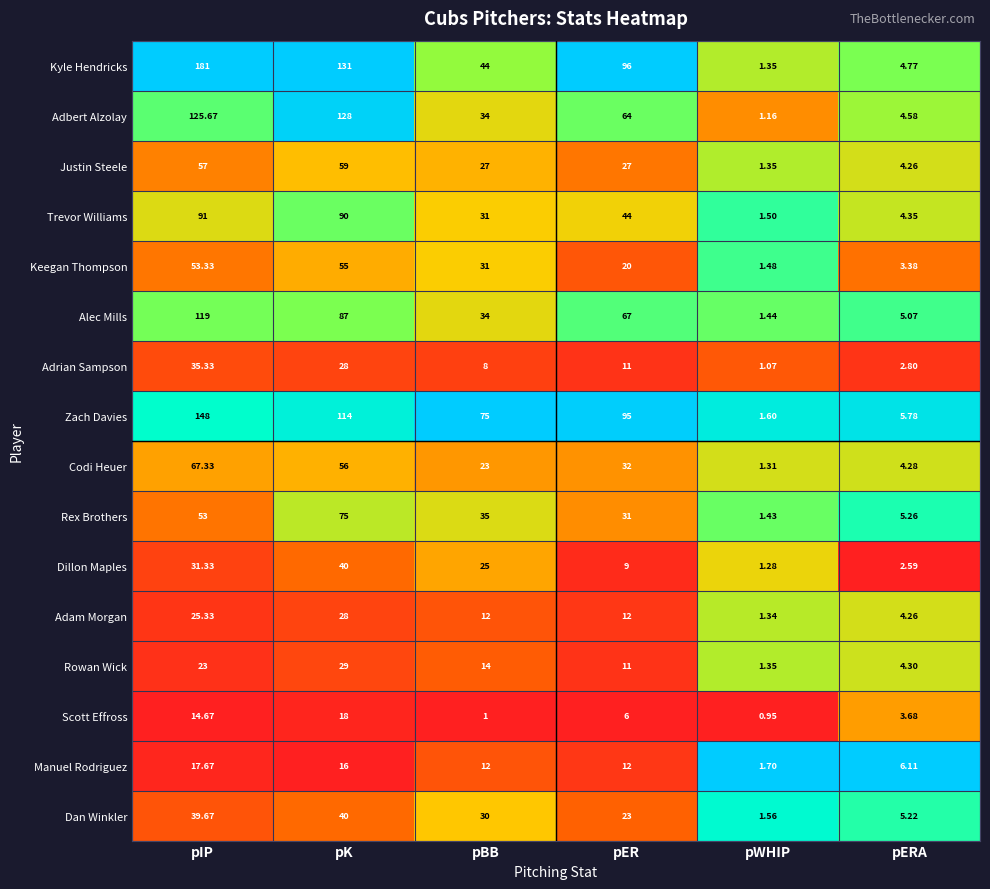

Which series has the largest total across all categories?

Kyle Hendricks